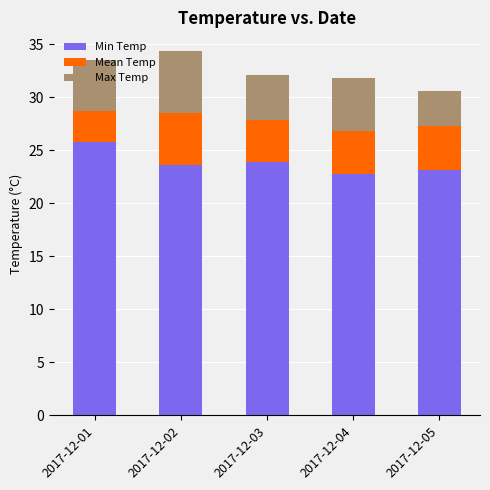

What is the total value across all series at 2017-12-05?

30.6